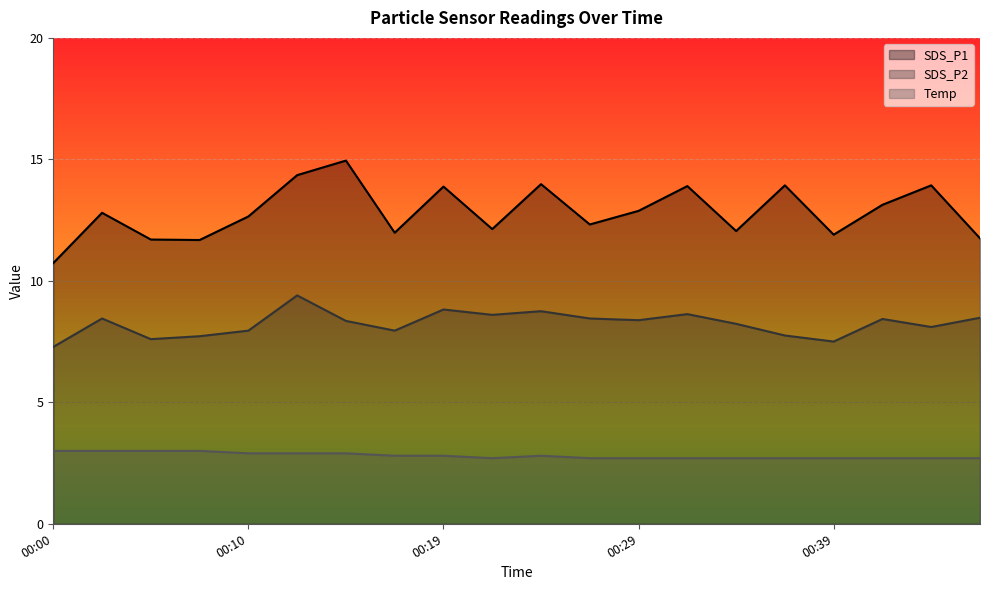

Which category has the lowest value across all series?

00:22